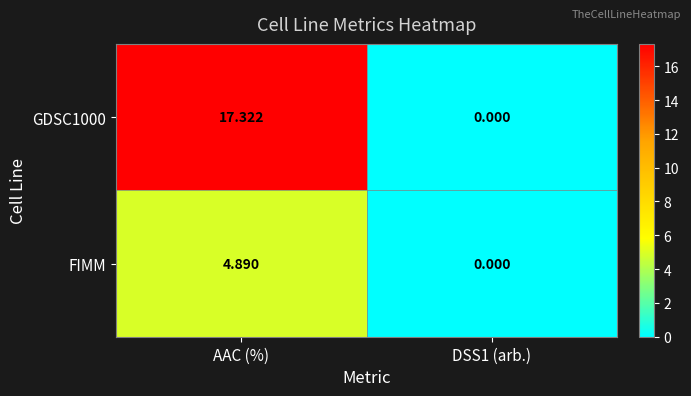

Which series has the largest total across all categories?

GDSC1000